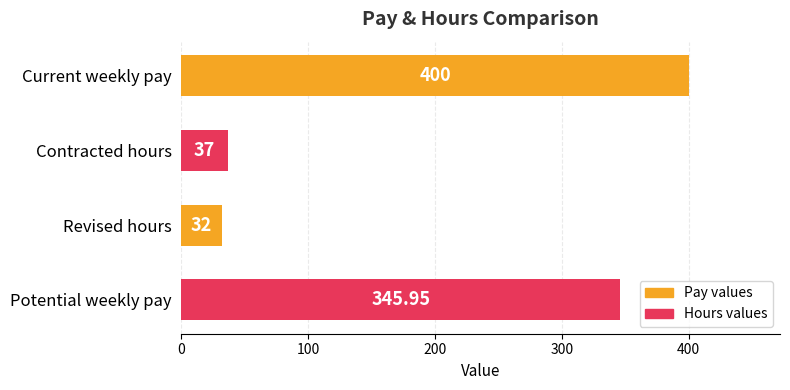

How many data points are above 345?

2